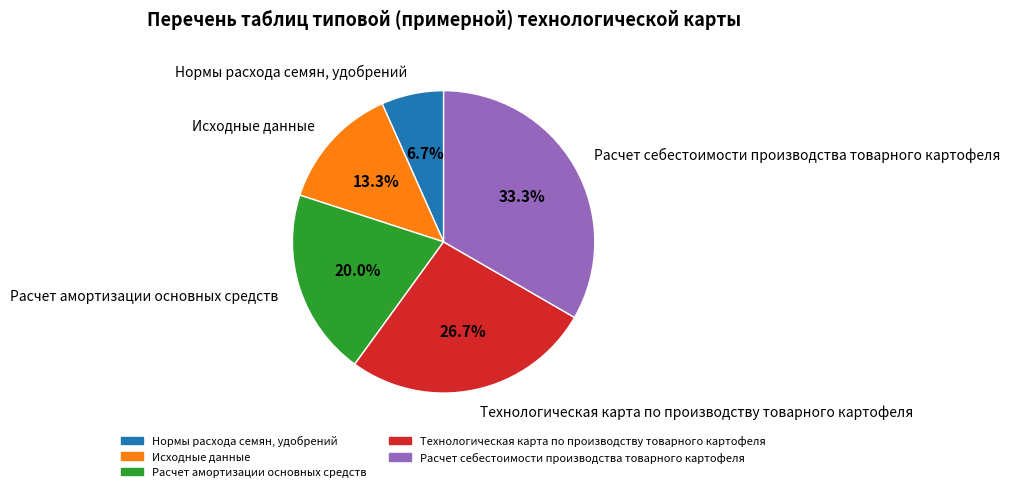

True or false: Расчет себестоимости производства товарного картофеля accounts for 44% of the total.

False